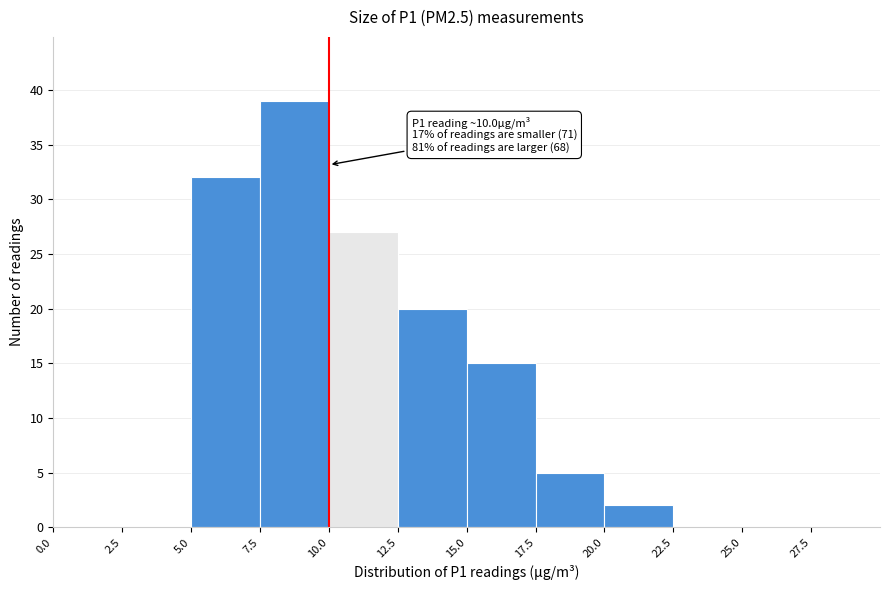

Which range on the x-axis has the tallest bar?

7.5 to 10.0